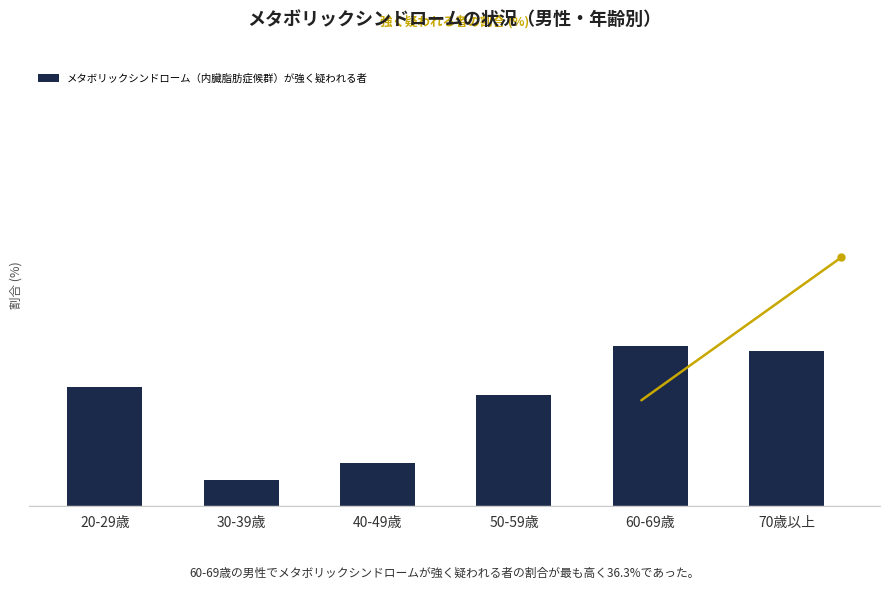

Count the number of values greater than 27.

2